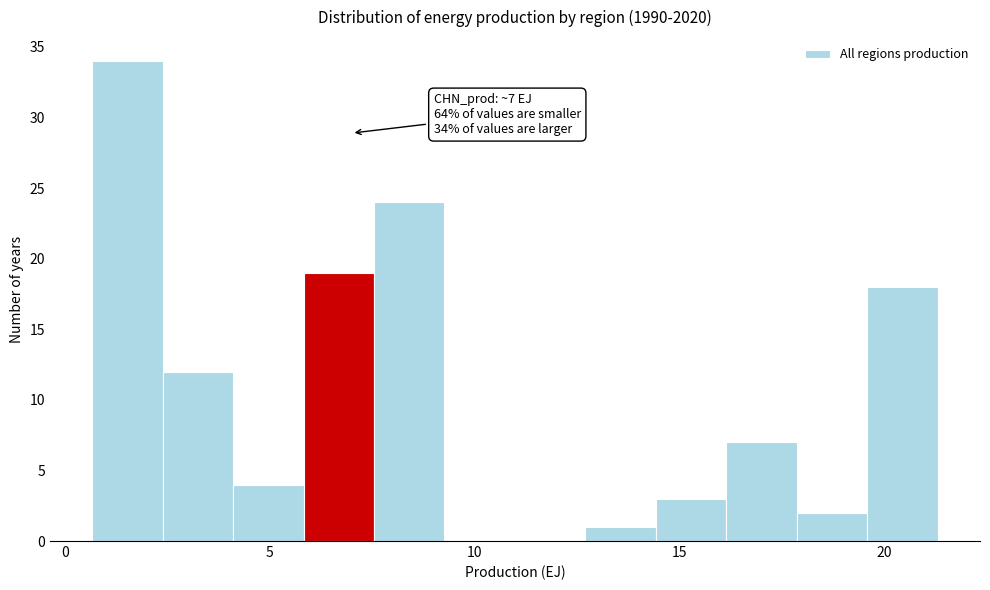

Read against the x-axis, roughly where is the centre of the tallest bar?

1.5